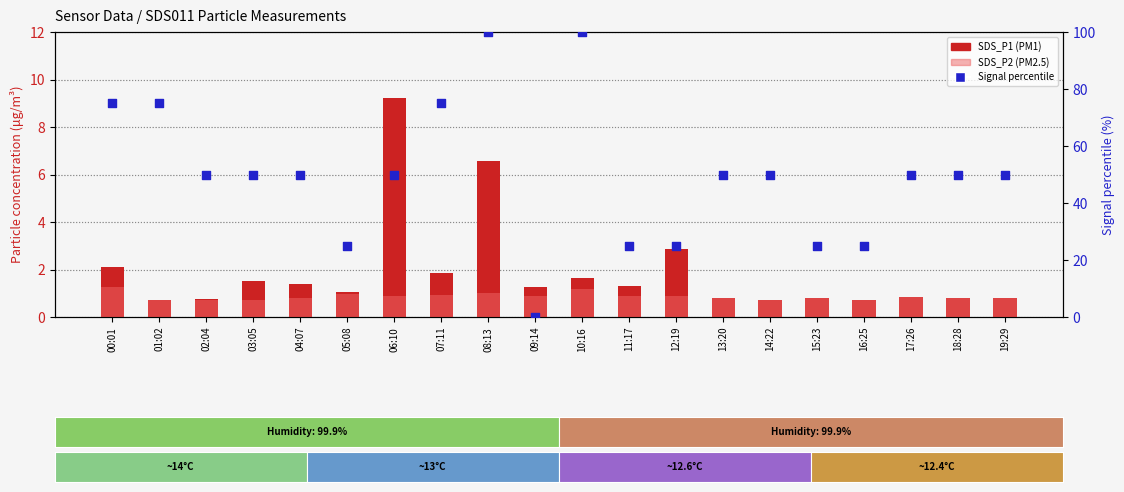

Which series reaches the maximum Y coordinate?

Signal percentile